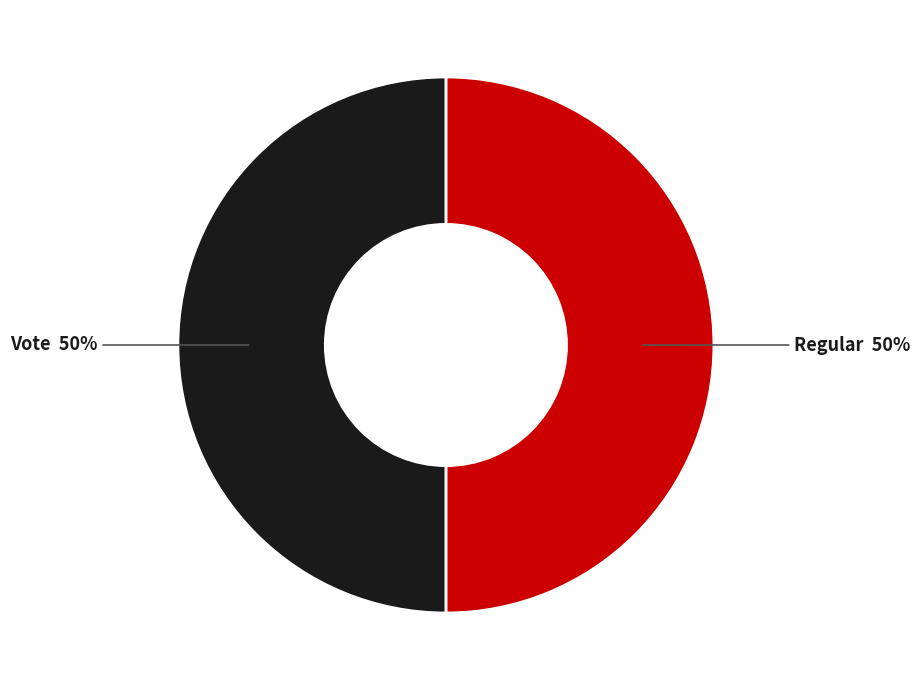

To the nearest percent, what portion does Regular represent?

50%